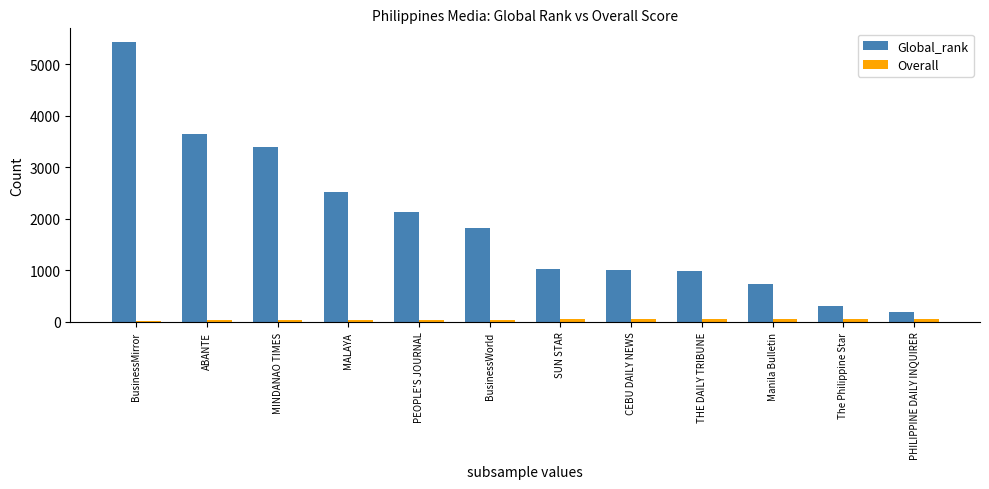

Which category has the highest value in the Global_rank series?

BusinessMirror